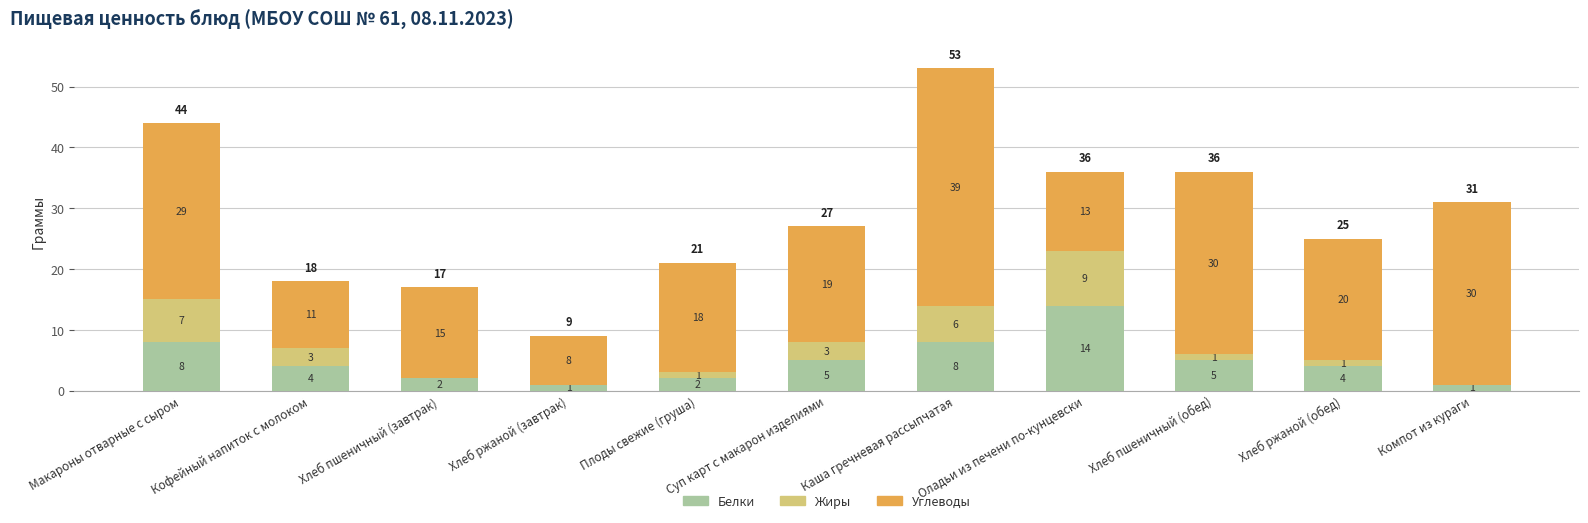

At which category is the sum across all series the highest?

Каша гречневая рассыпчатая